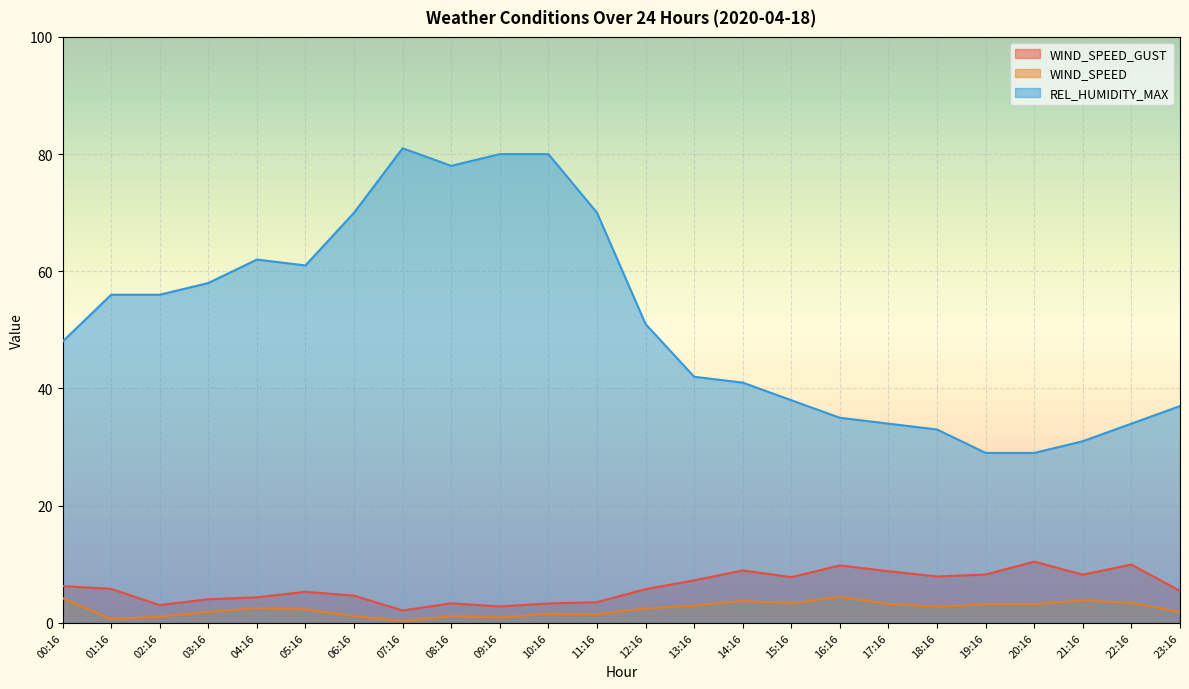

Rank the series by their maximum value, from highest to lowest.

REL_HUMIDITY_MAX, WIND_SPEED_GUST, WIND_SPEED